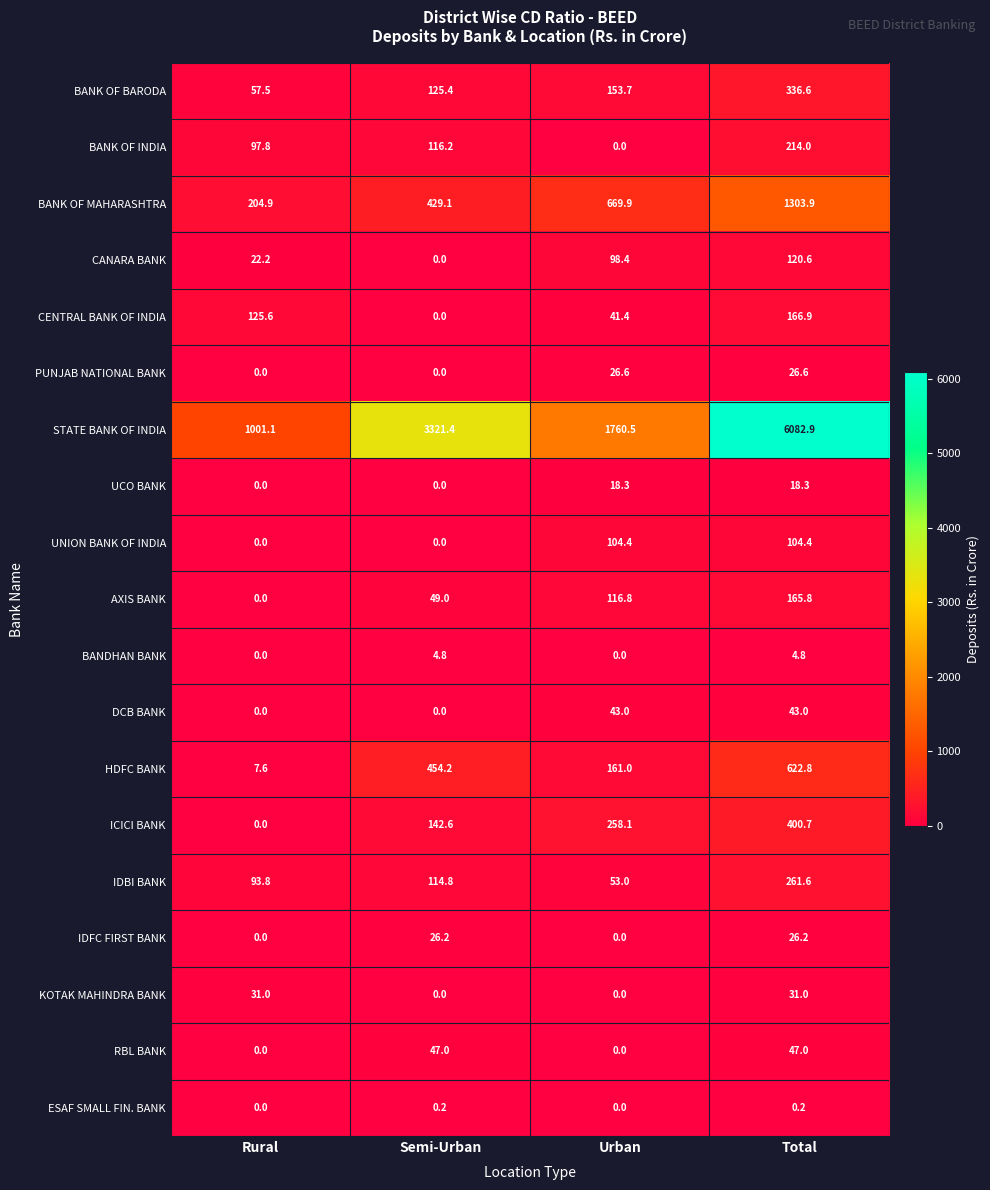

Rank the series by their maximum value, from lowest to highest.

ESAF SMALL FIN. BANK, BANDHAN BANK, UCO BANK, IDFC FIRST BANK, PUNJAB NATIONAL BANK, KOTAK MAHINDRA BANK, DCB BANK, RBL BANK, UNION BANK OF INDIA, CANARA BANK, AXIS BANK, CENTRAL BANK OF INDIA, BANK OF INDIA, IDBI BANK, BANK OF BARODA, ICICI BANK, HDFC BANK, BANK OF MAHARASHTRA, STATE BANK OF INDIA